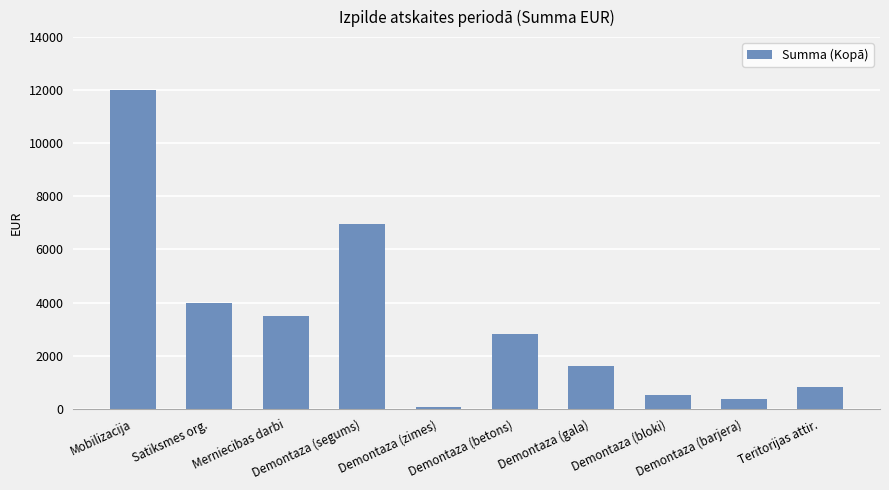

Are the bars grouped side by side (vs. stacked)?

No